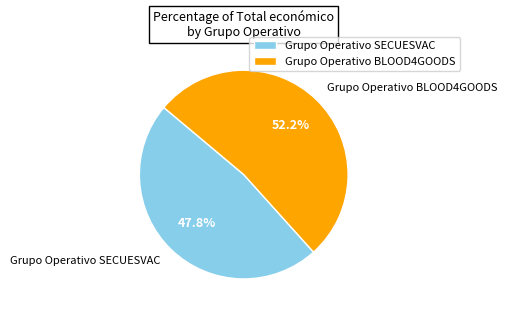

To the nearest percent, what is the average slice percentage?

50%